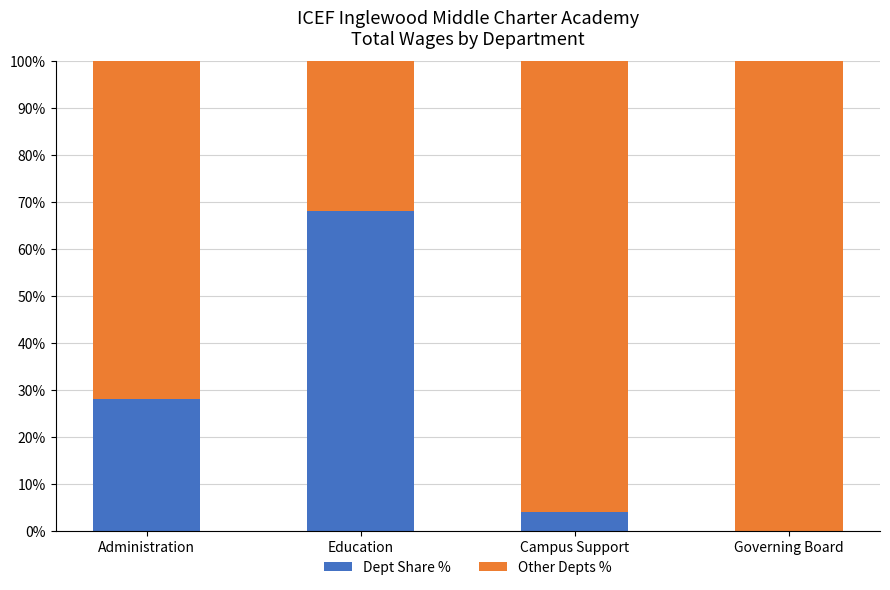

What value does the Dept Share % series have at Campus Support?

4.0